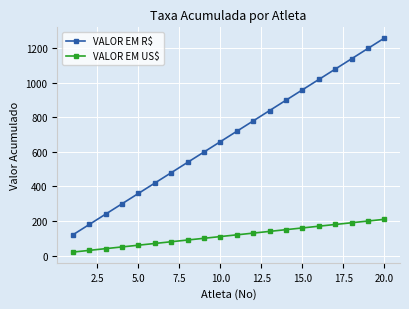

Which series has the largest total across all categories?

VALOR EM R$